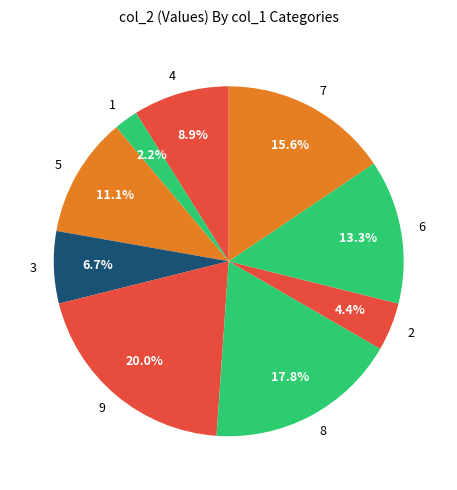

Is it true that 5 is 11% of the pie?

True